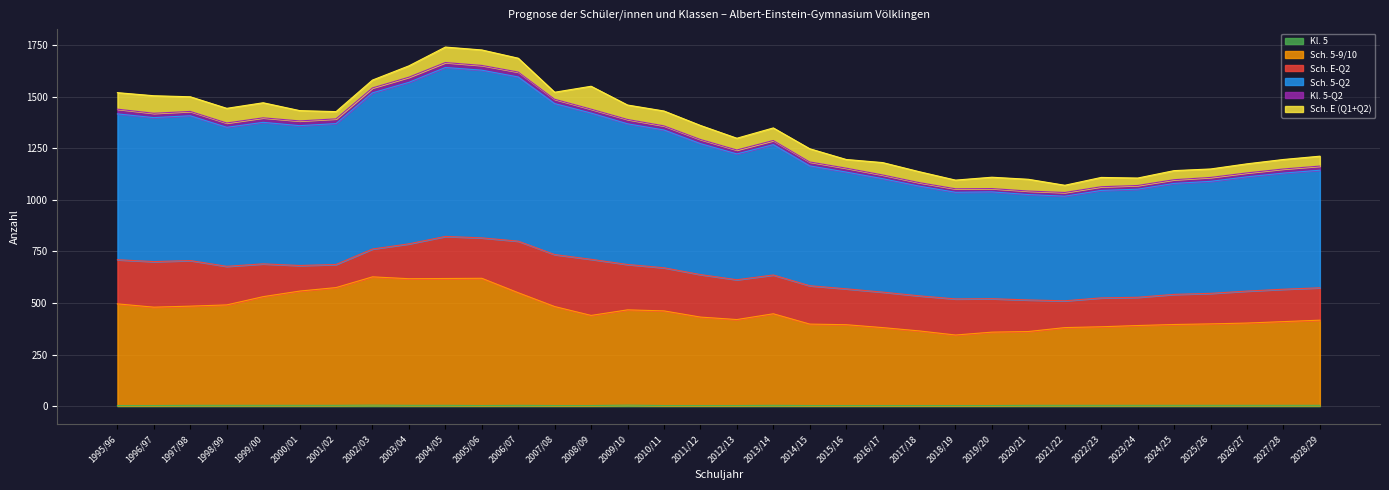

True or false: Kl. 5 and Sch. 5-Q2 cross at least once.

False